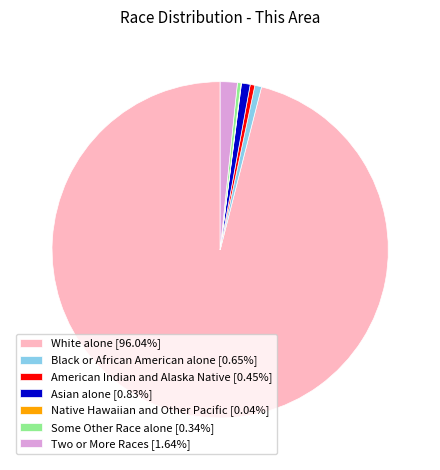

Does any single category account for the majority?

Yes